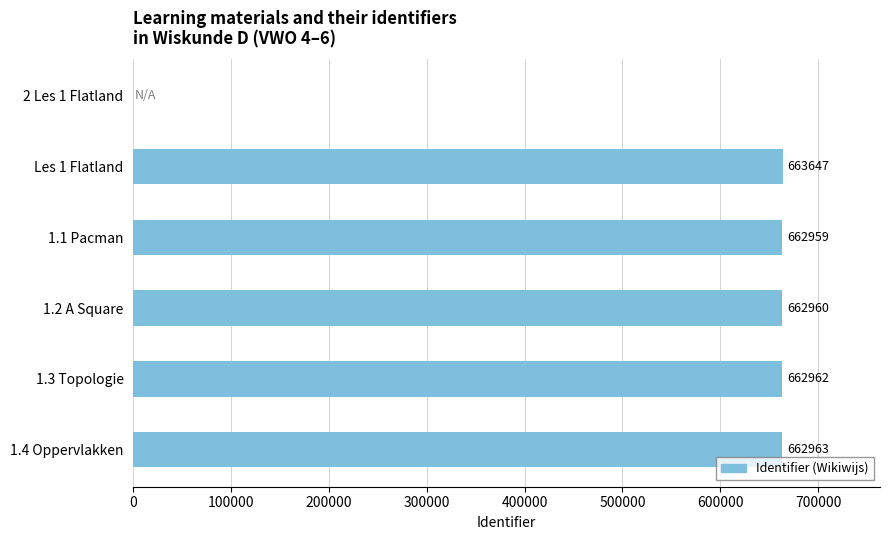

Where is the data nearest to the value 331823?

1.1 Pacman